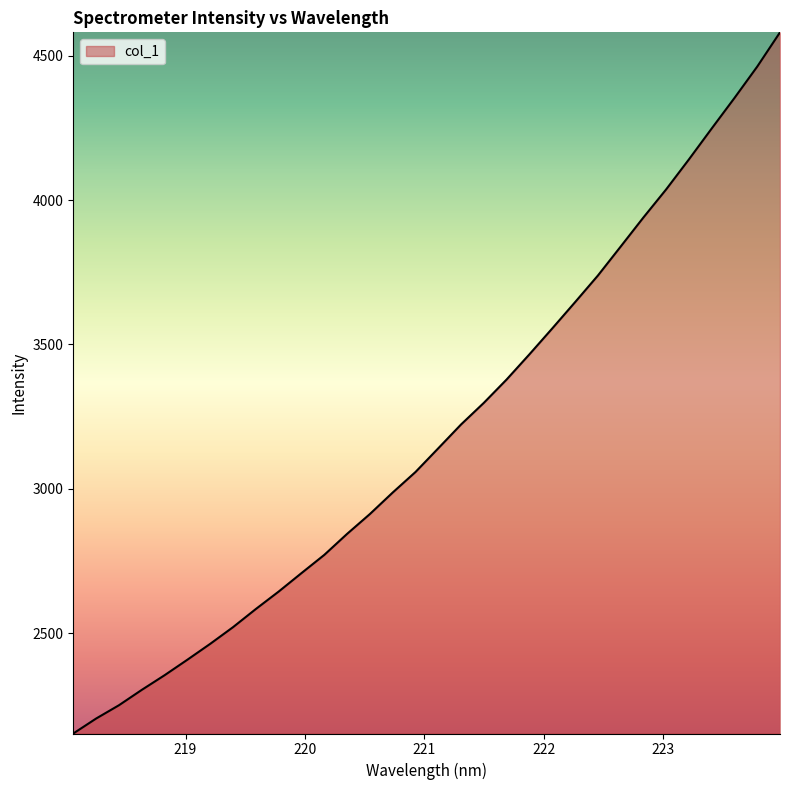

What is the difference between the maximum and minimum values?

2428.3